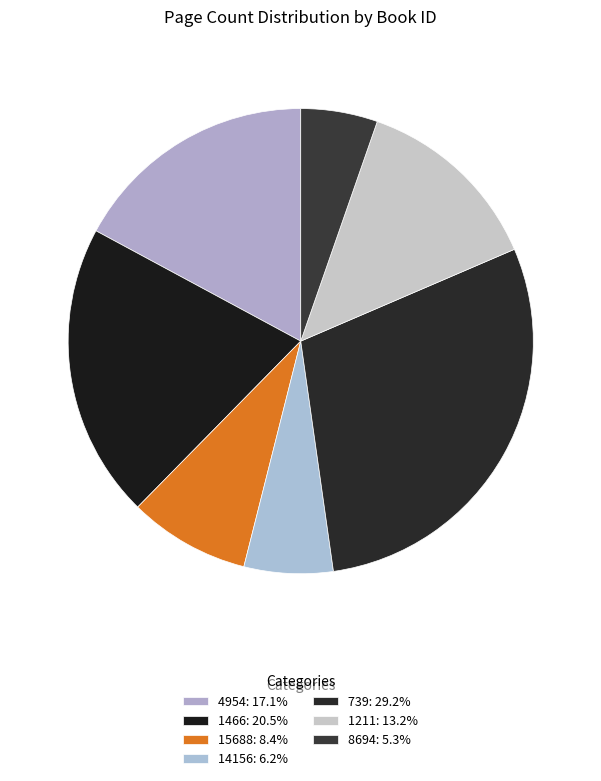

What percentage is the 1466 slice, to the nearest percent?

21%